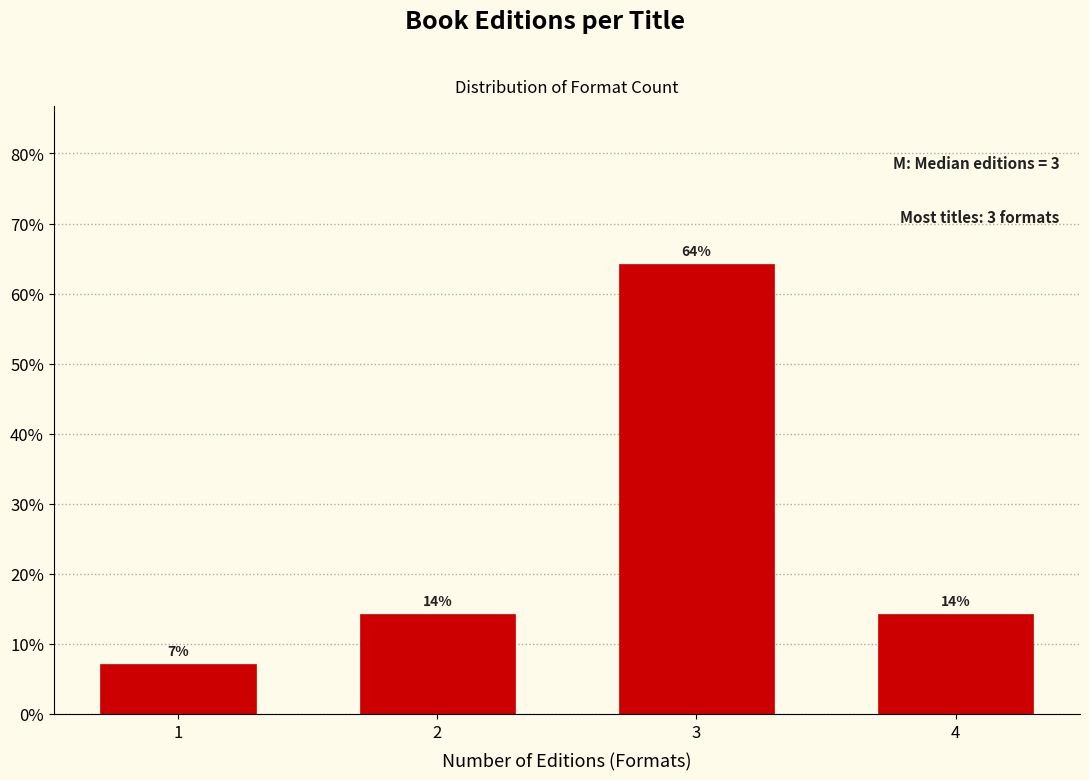

Does the chart contain any negative values?

No